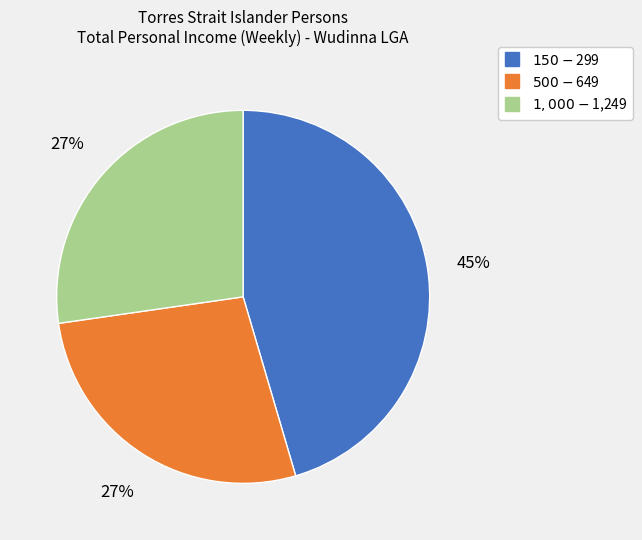

Which slice is the largest?

$150-$299